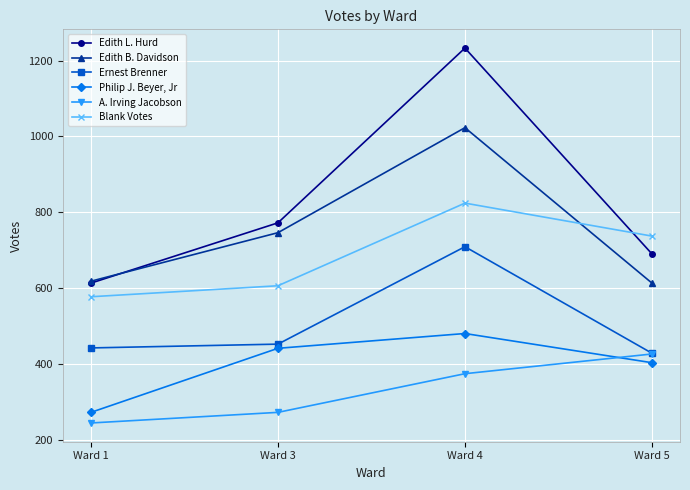

At how many categories does at least one series exceed 500?

4